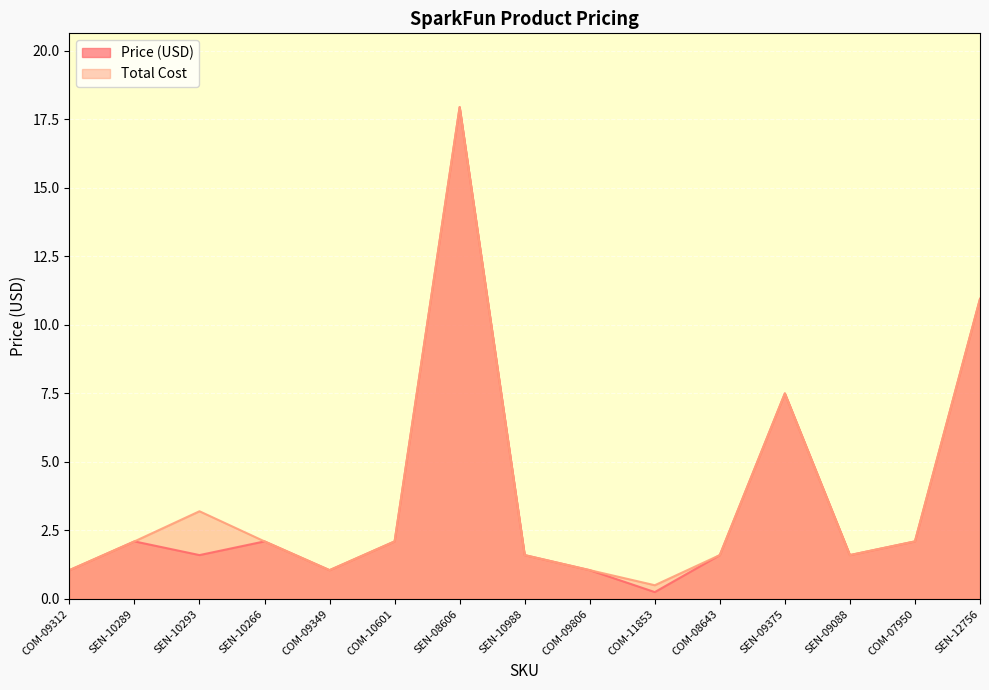

What value does the Price (USD) series have at SEN-10266?

2.1